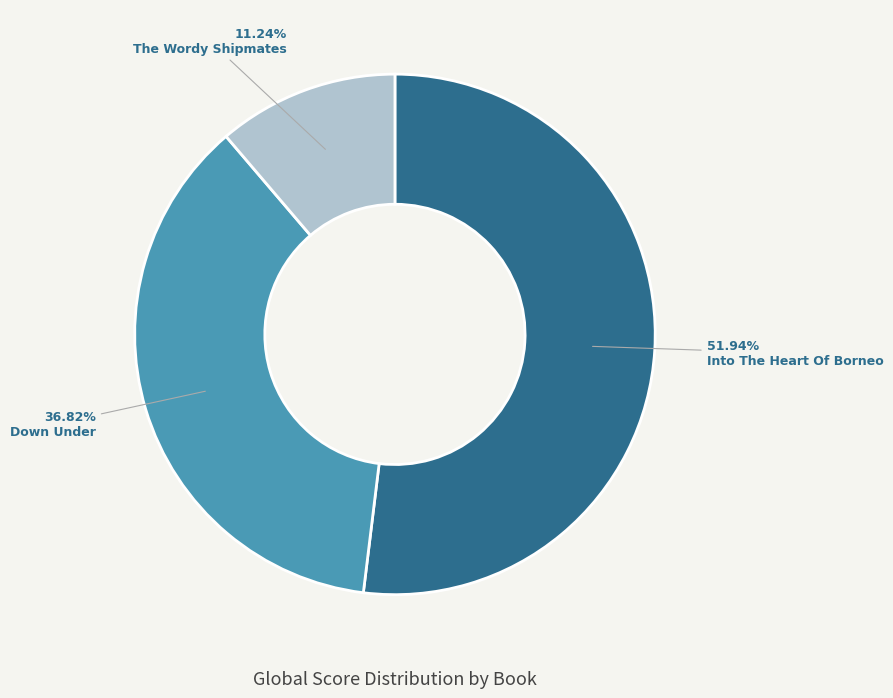

Rank the categories by value from highest to lowest.

Into The Heart Of Borneo, Down Under, The Wordy Shipmates